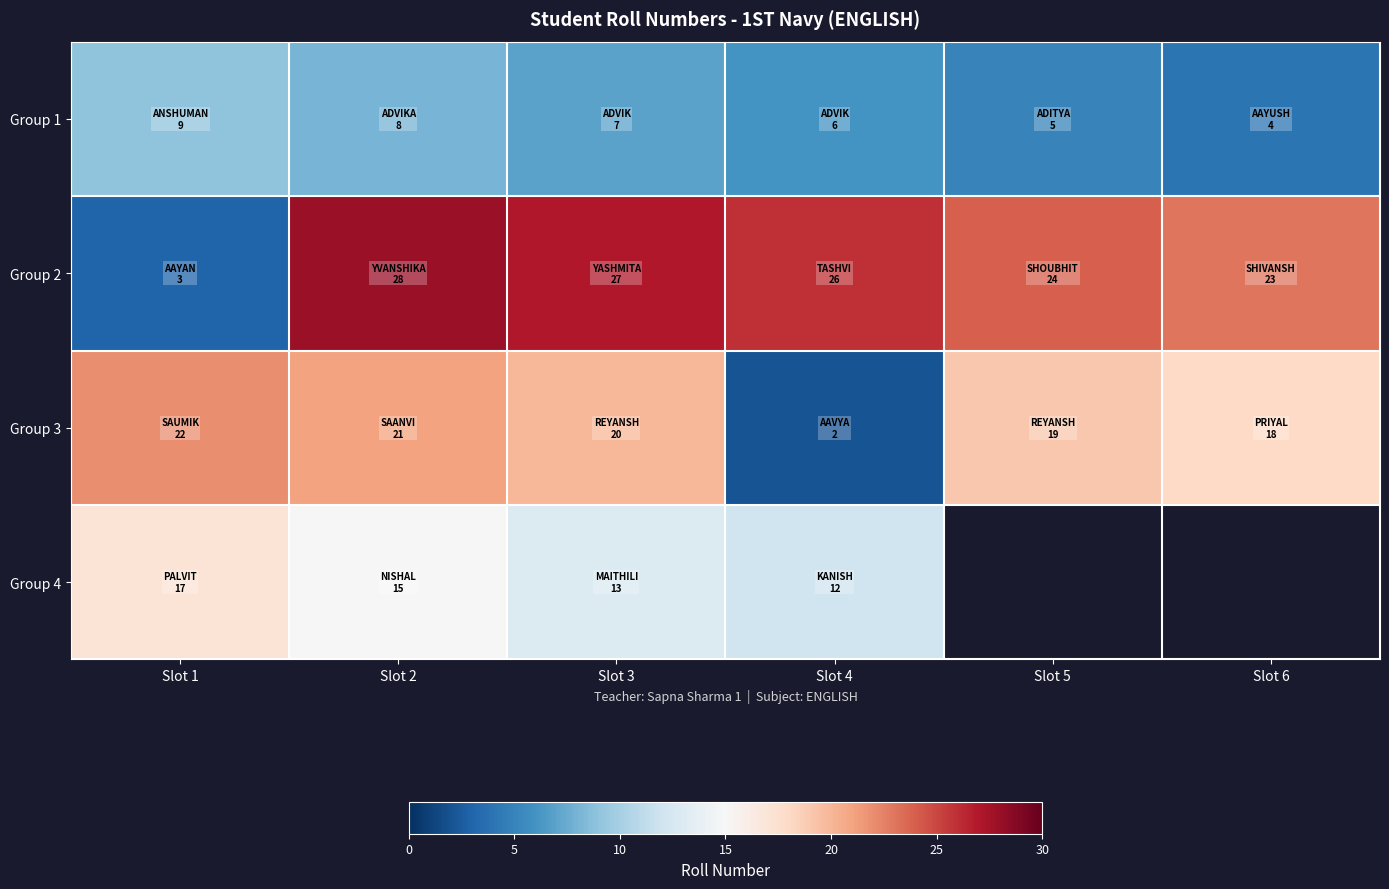

What is the difference between the highest and lowest values at Slot 1?

19.0